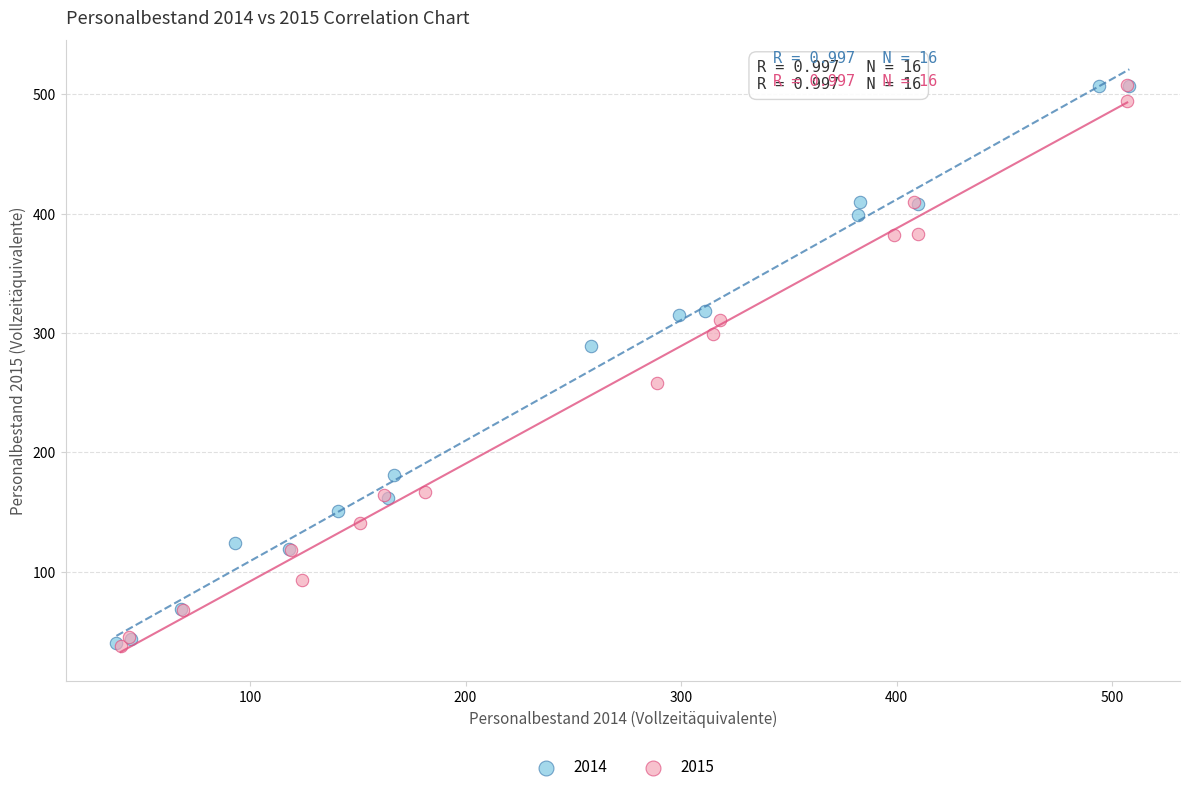

What are all the series names shown in the legend?

2014, 2015